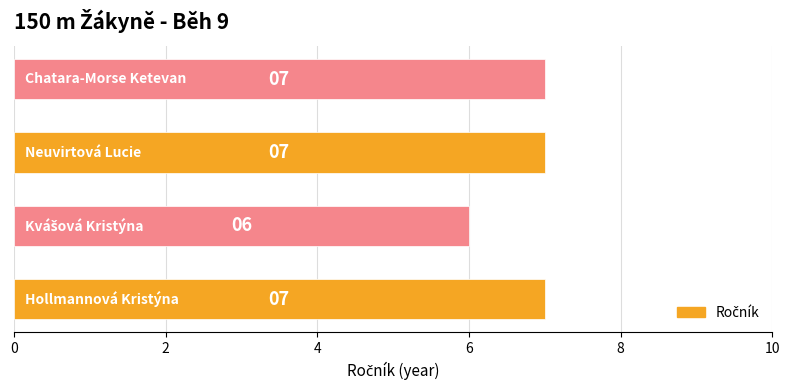

Count the values in the range 7 to 8.

3